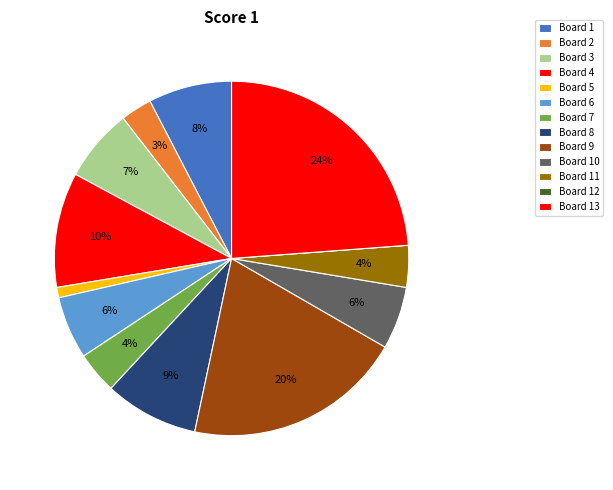

How many slices are in this pie chart?

13